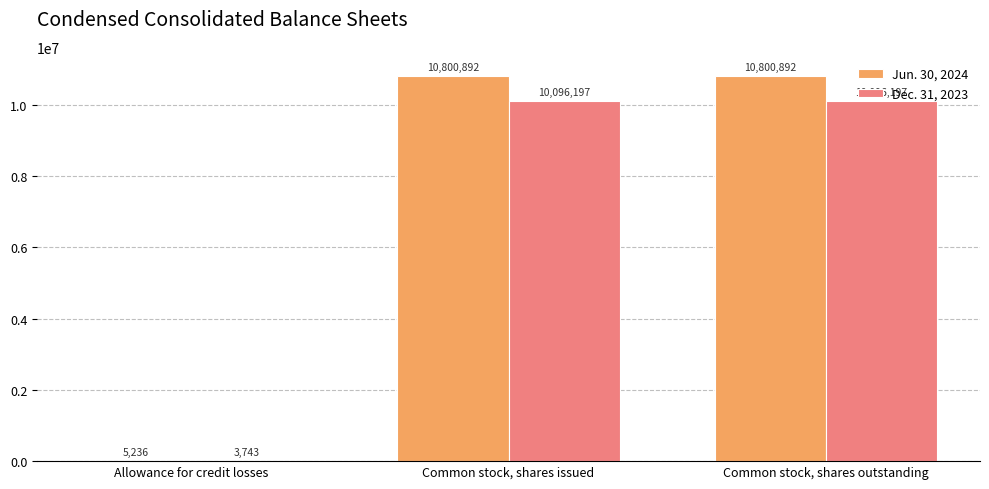

Which series changed the most between Allowance for credit losses and Common stock, shares issued?

Jun. 30, 2024